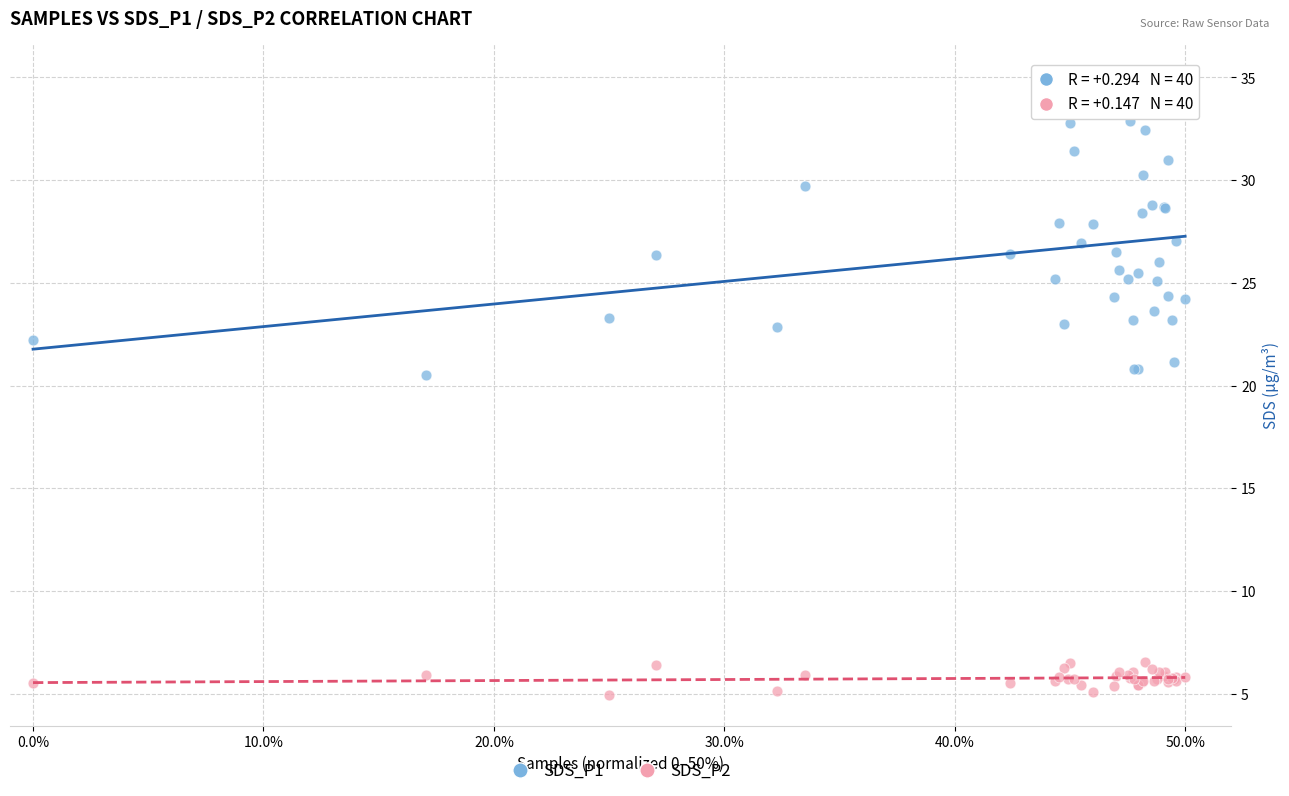

Which series contains the highest Y value?

SDS_P1